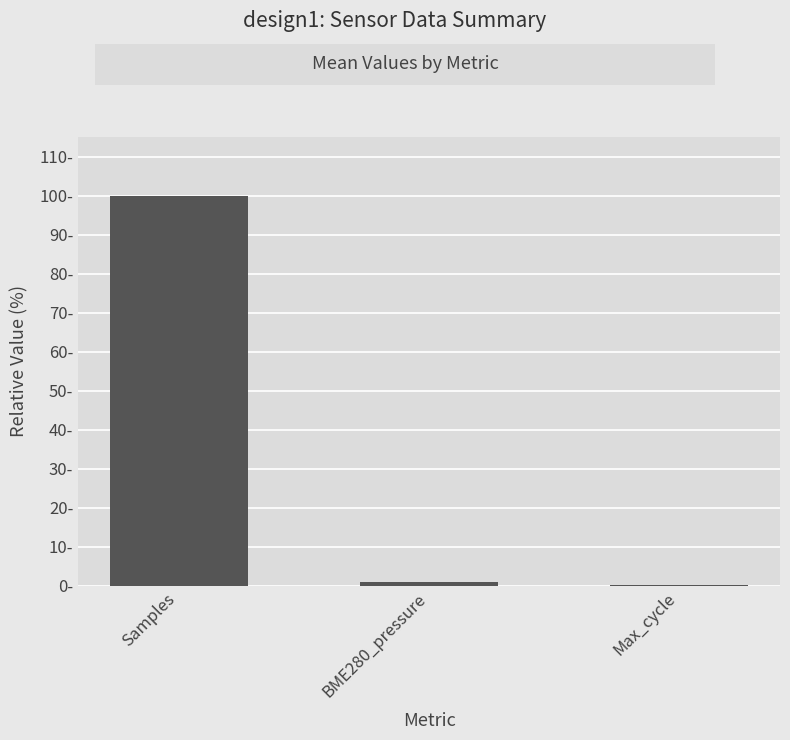

True or false: the data shows 0.1 at Max_cycle.

False